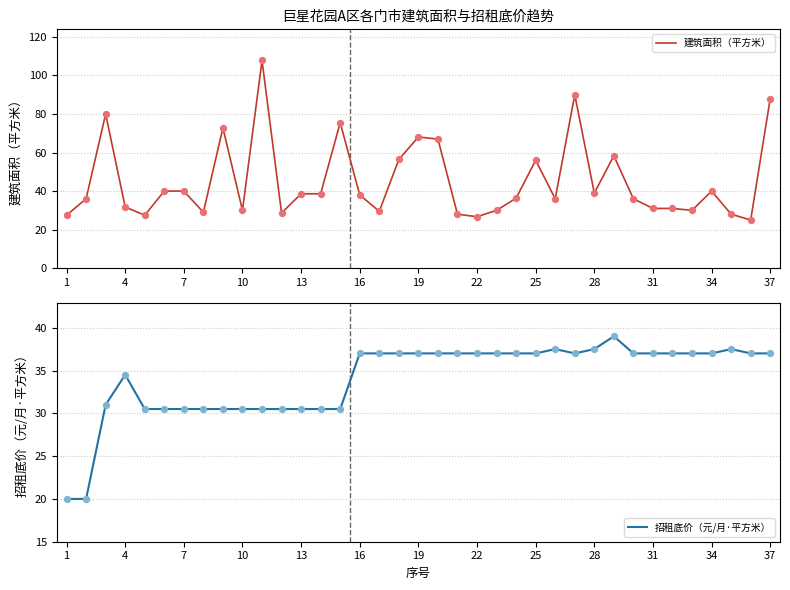

Which series contains the lowest Y value?

招租底价（元/月·平方米）